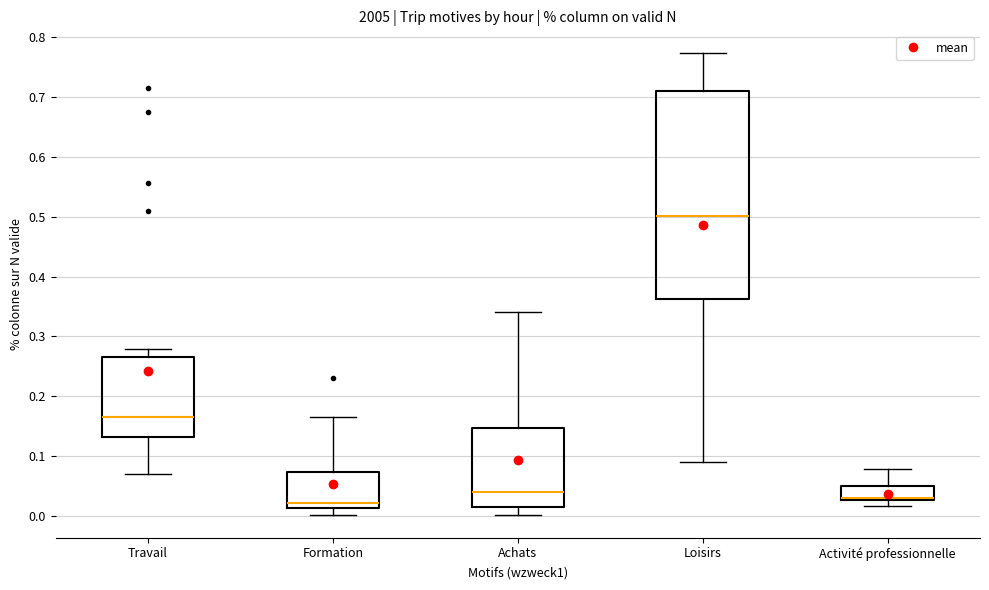

Reading left to right, read every box against the y-axis: the position of its median line, the range the box covers, and the ends of its whiskers. The values are not printed on the chart, so give them approximately, as read against the axis.

Travail: median 0.16, box 0.13 to 0.26, whiskers 0.07 to 0.28
Formation: median 0.02, box 0.01 to 0.07, whiskers 0.00 to 0.17
Achats: median 0.04, box 0.02 to 0.15, whiskers 0.00 to 0.34
Loisirs: median 0.50, box 0.36 to 0.71, whiskers 0.09 to 0.77
Activité professionnelle: median 0.03 (drawn on the box's lower edge), box 0.03 to 0.05, whiskers 0.02 to 0.08